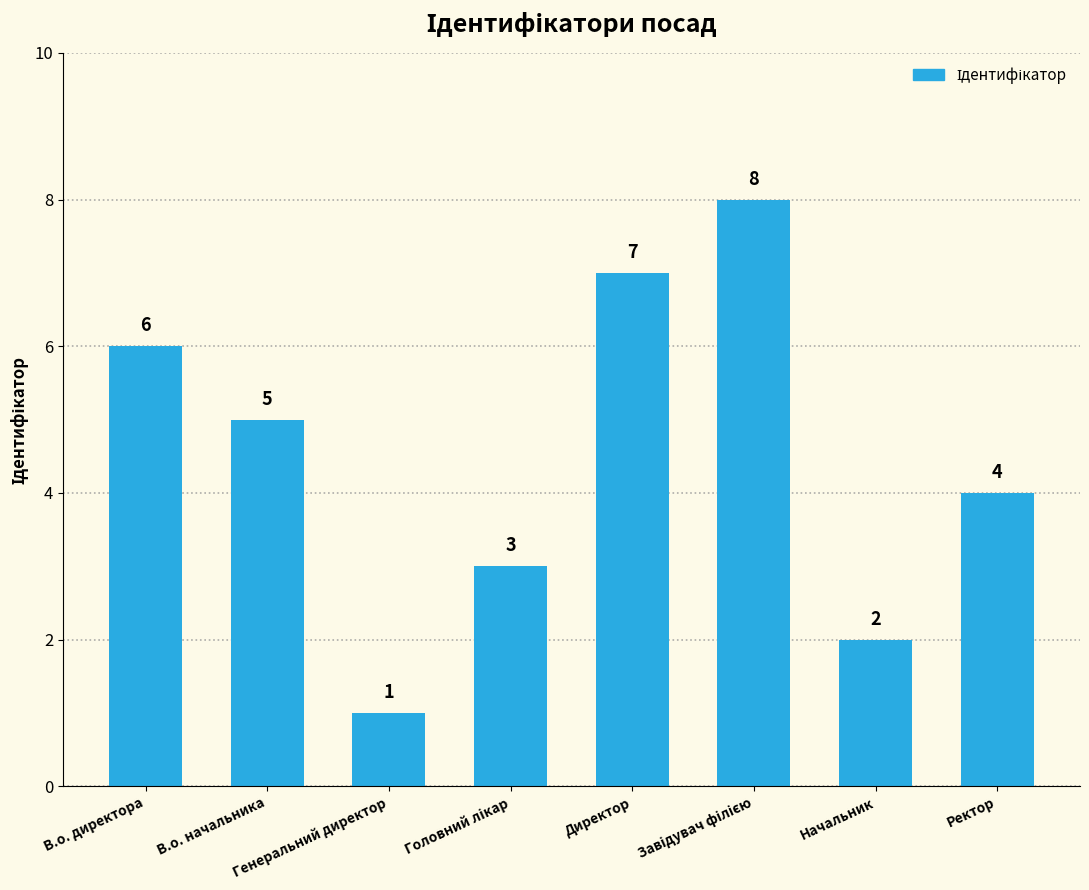

Are the bars grouped side by side (vs. stacked)?

No